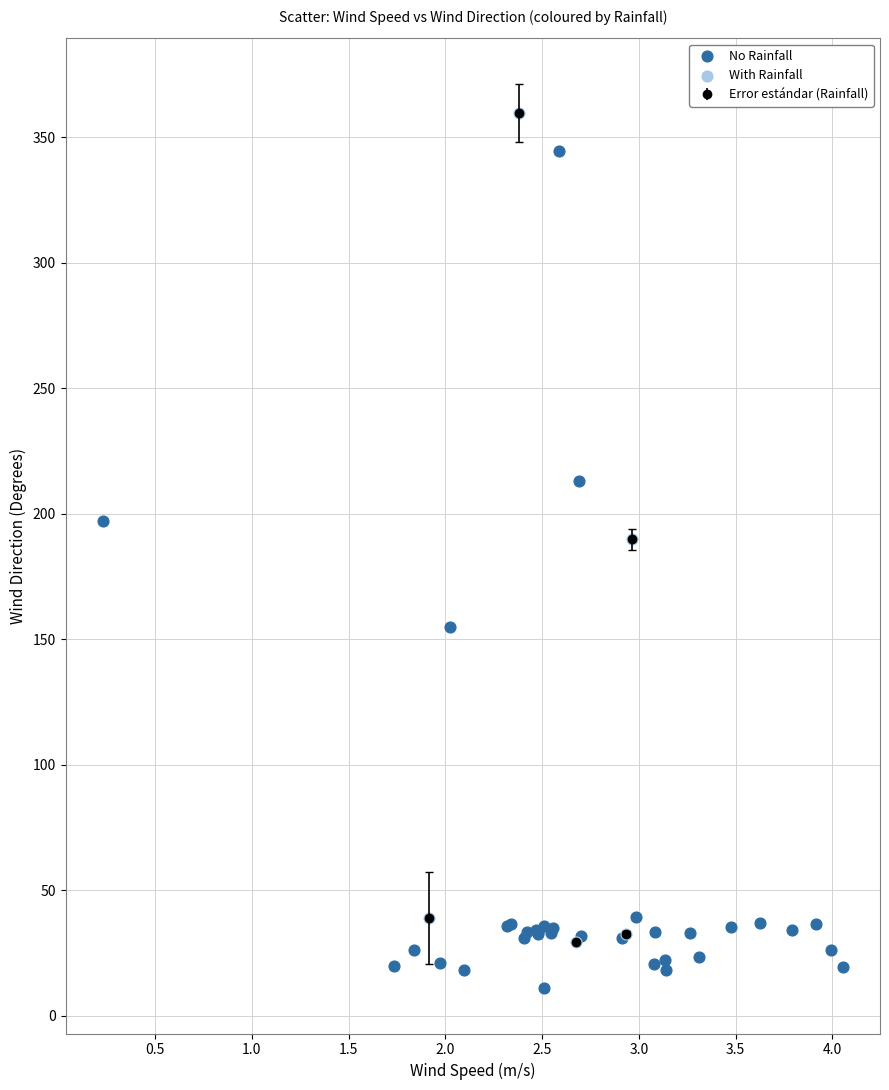

Which series contains the lowest Y value?

No Rainfall